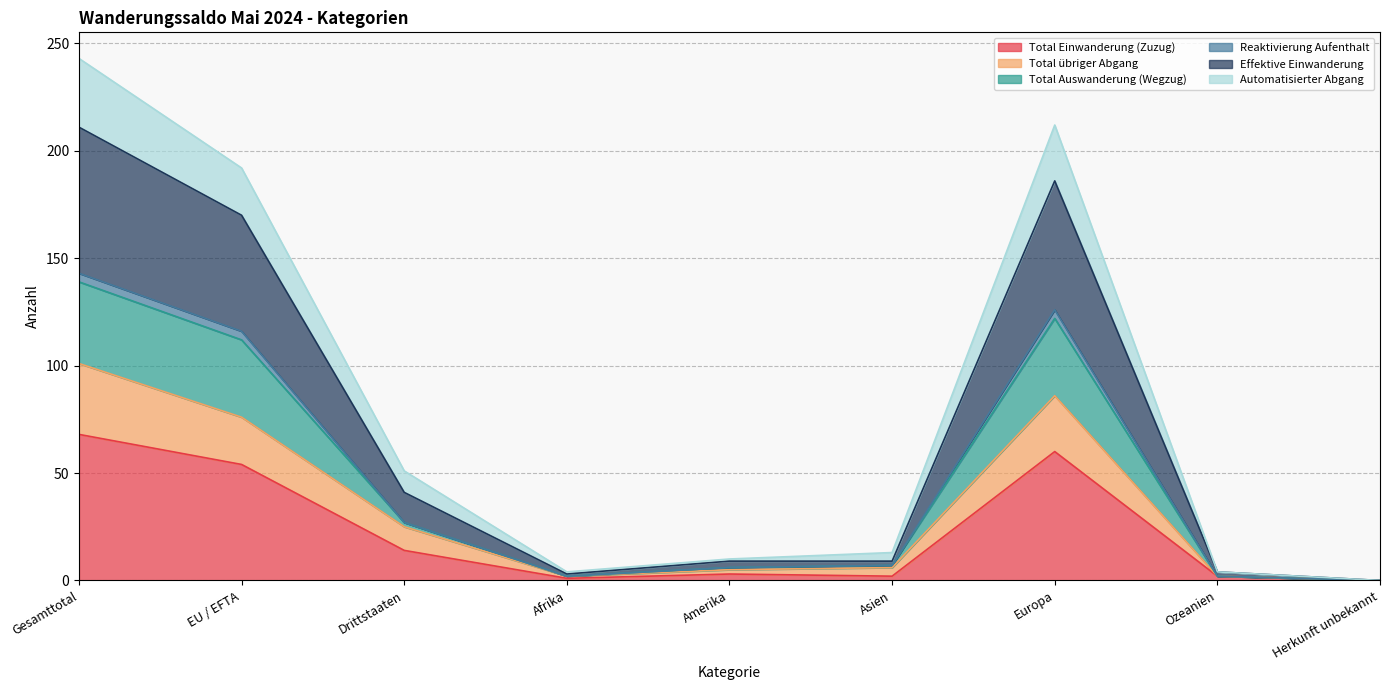

True or false: Total Einwanderung (Zuzug) has more than 0 interior local peaks.

True